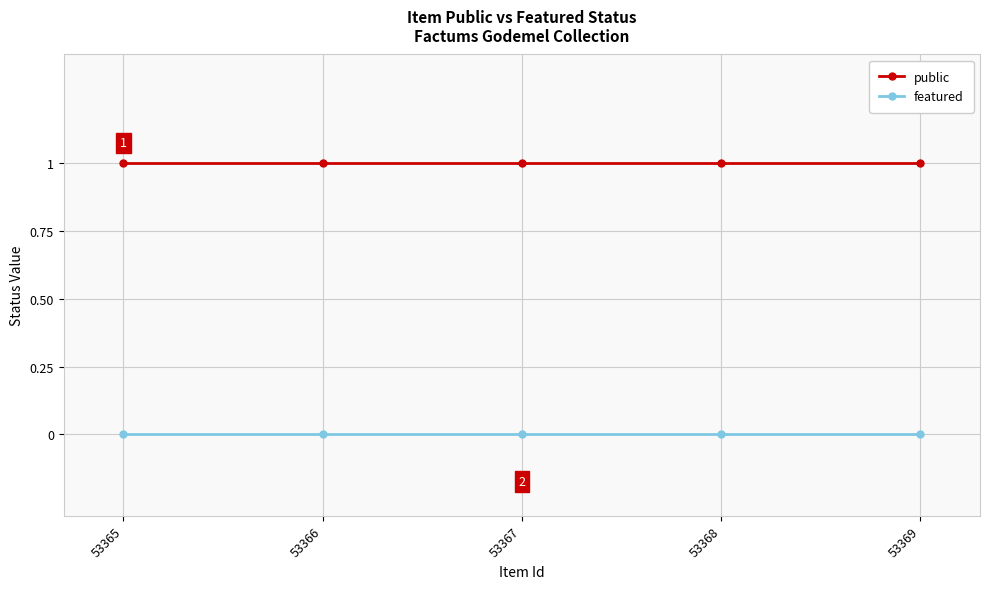

True or false: public and featured cross at least once.

False